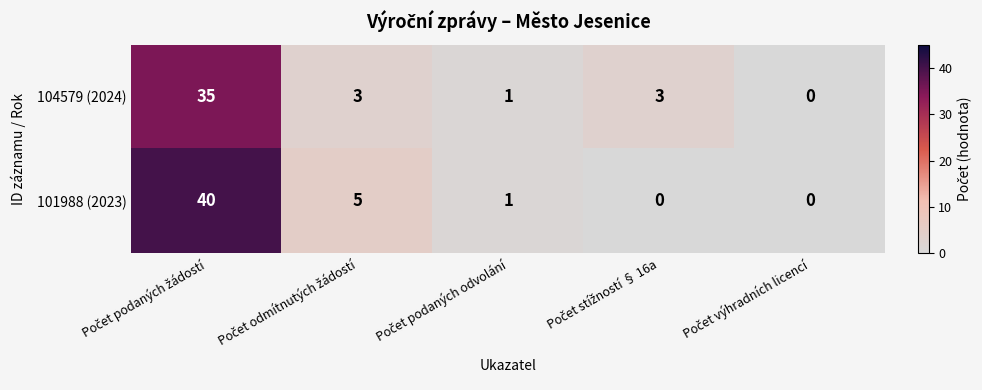

Reading left to right, list all the values displayed in this chart.

104579 (2024): 35	3	1	3	0
101988 (2023): 40	5	1	0	0